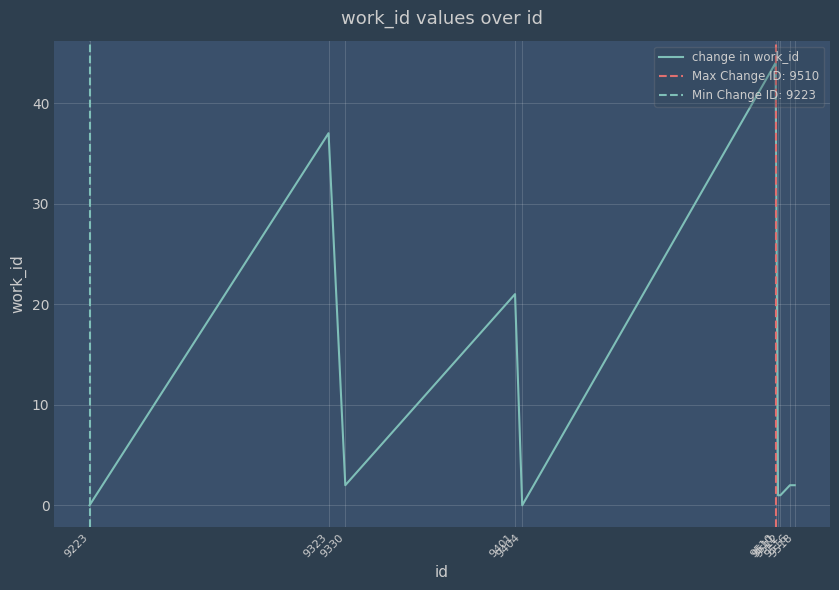

List the labels in order of value, largest first.

9510, 9323, 9401, 9330, 9516, 9518, 9511, 9512, 9223, 9404